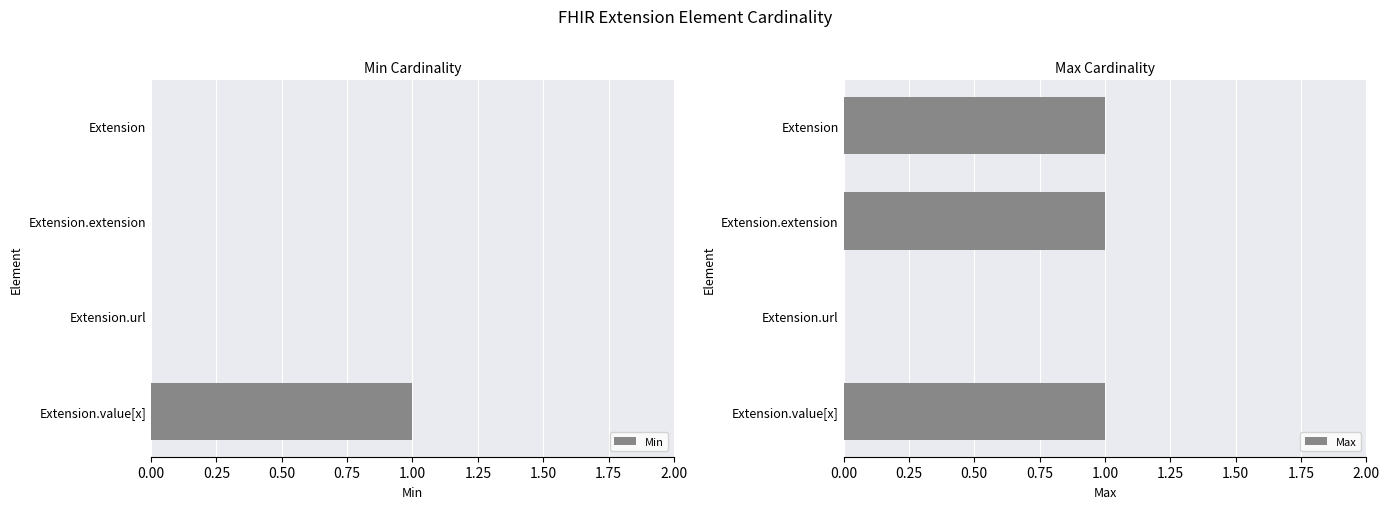

At which label is Max closest to 0?

Extension.url